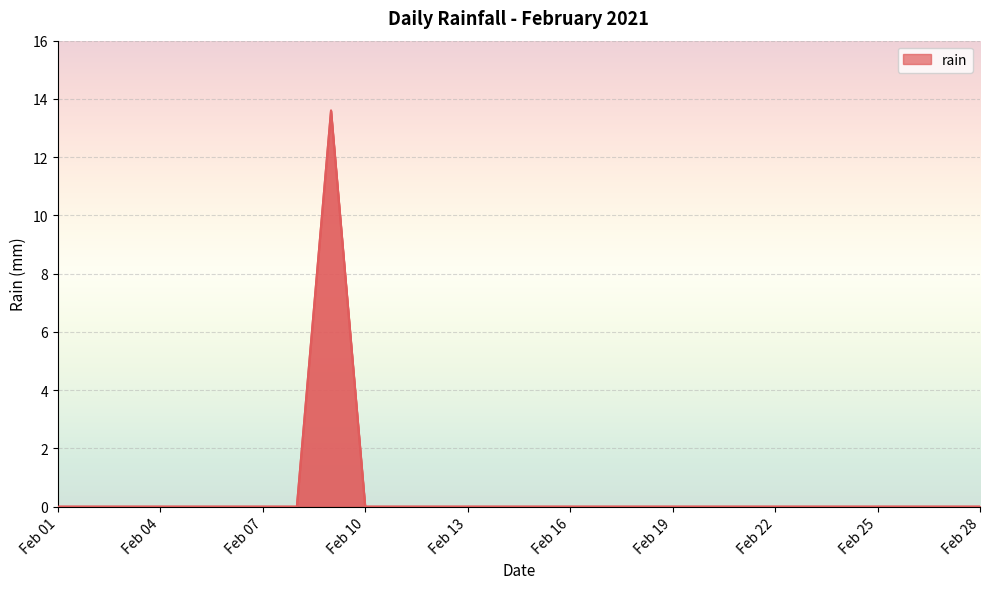

How many lines are shown in the chart?

1